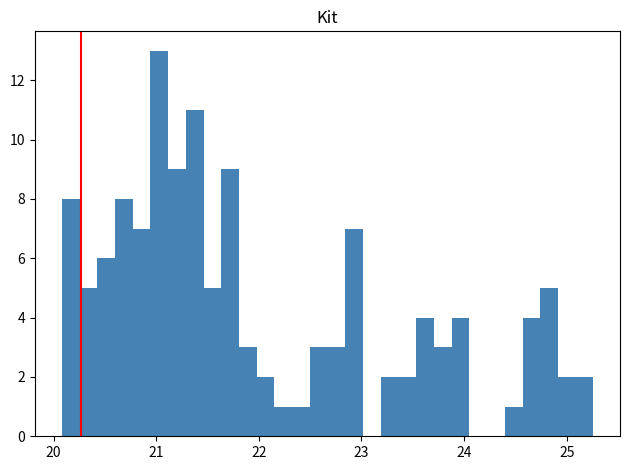

Around what value on the x-axis is the tallest bar? Give the approximate position of its centre, as read against the axis.

21.0